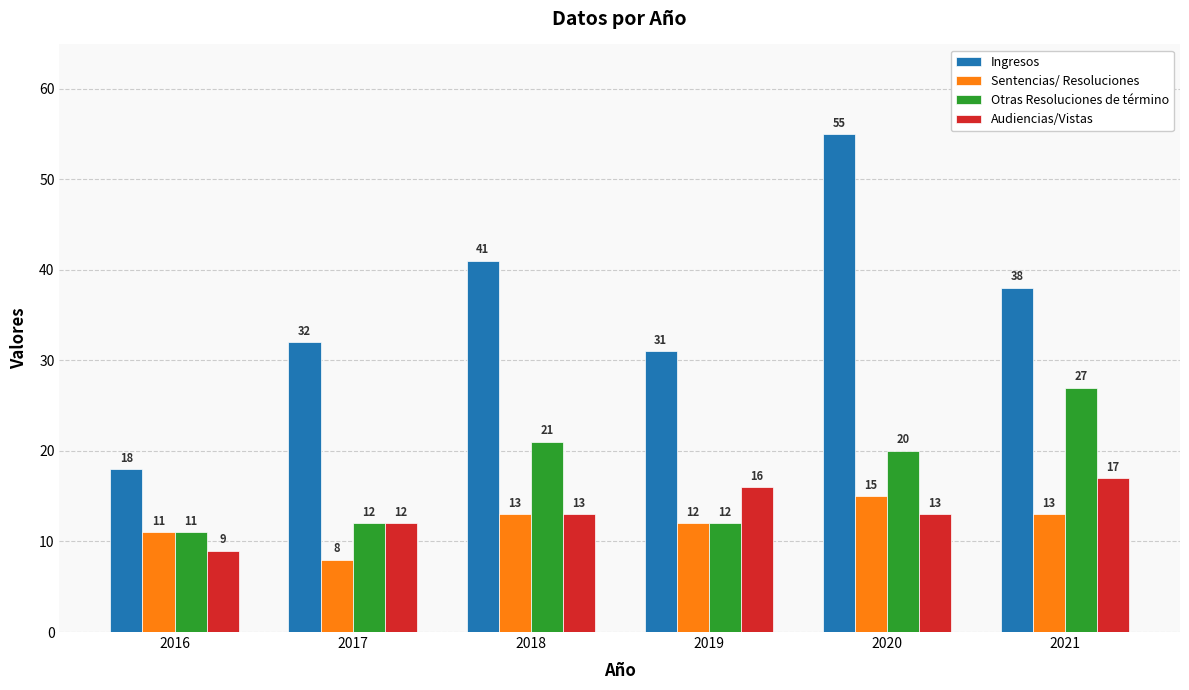

Reading left to right, what are all the values shown in this chart?

Ingresos: 18	32	41	31	55	38
Sentencias/ Resoluciones: 11	8	13	12	15	13
Otras Resoluciones de término: 11	12	21	12	20	27
Audiencias/Vistas: 9	12	13	16	13	17